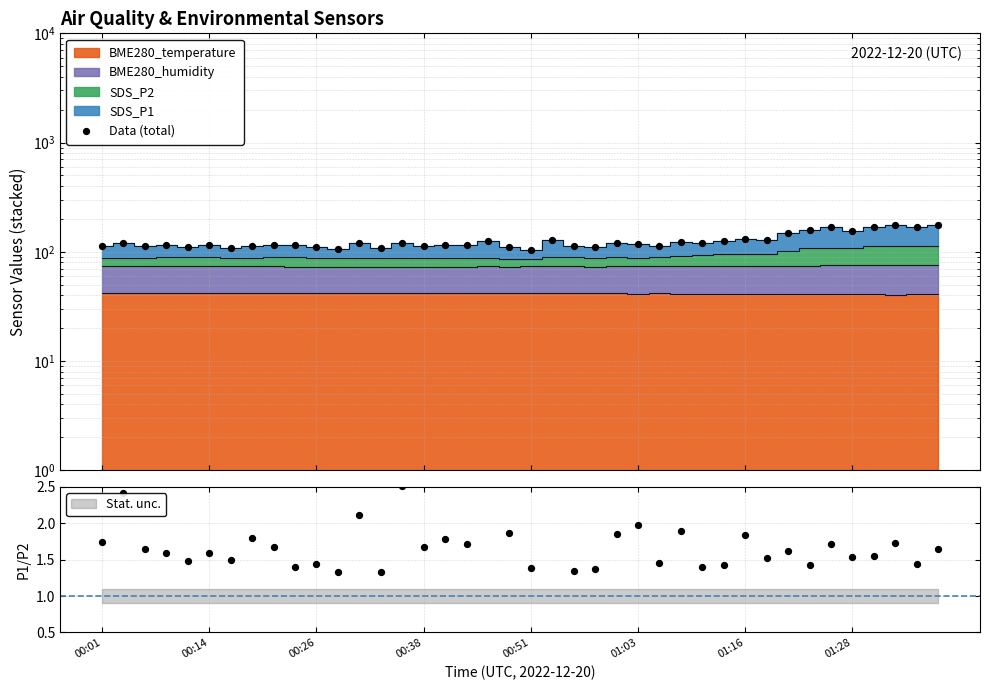

What is the ratio of the value at 00:51 to the value at 01:28?

0.7